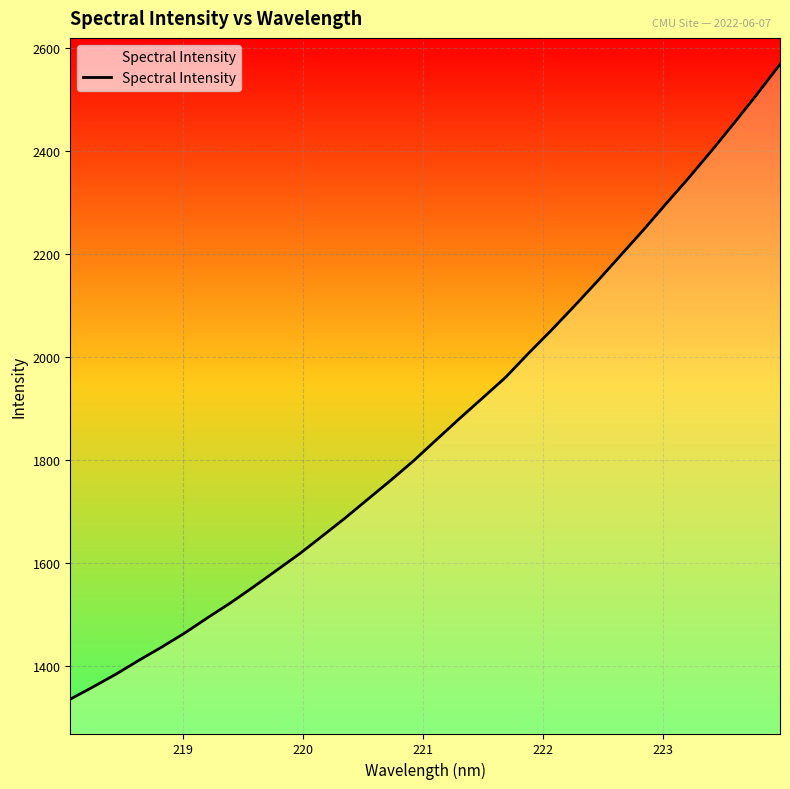

What is the minimum value shown in the chart?

1335.3